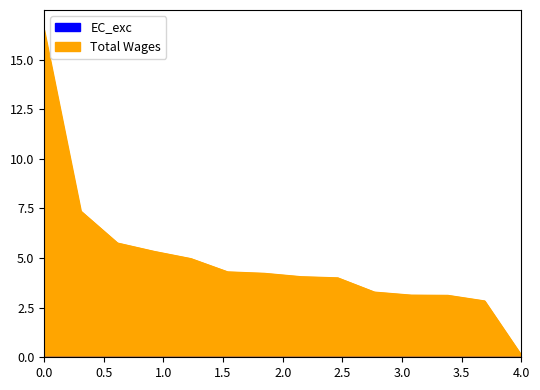

How many values exceed 4?

9